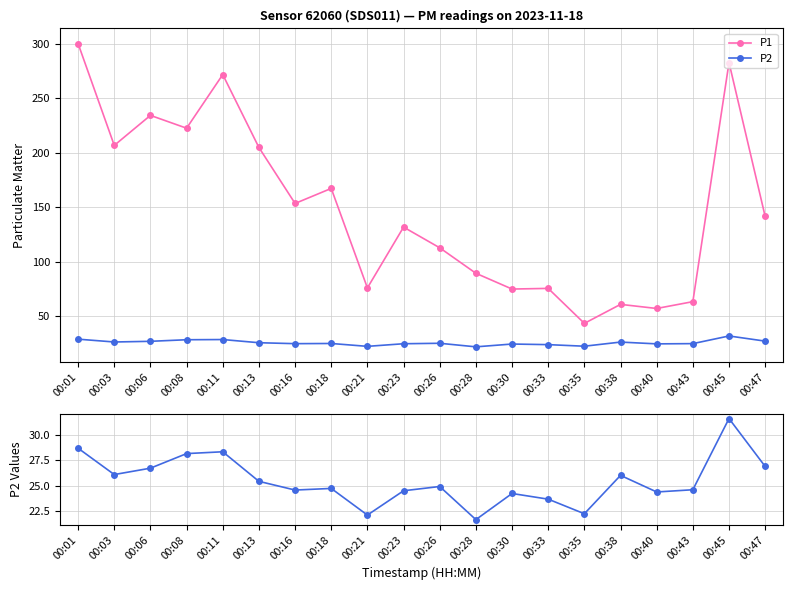

Between 00:08 and 00:43, which series saw the biggest shift?

P1